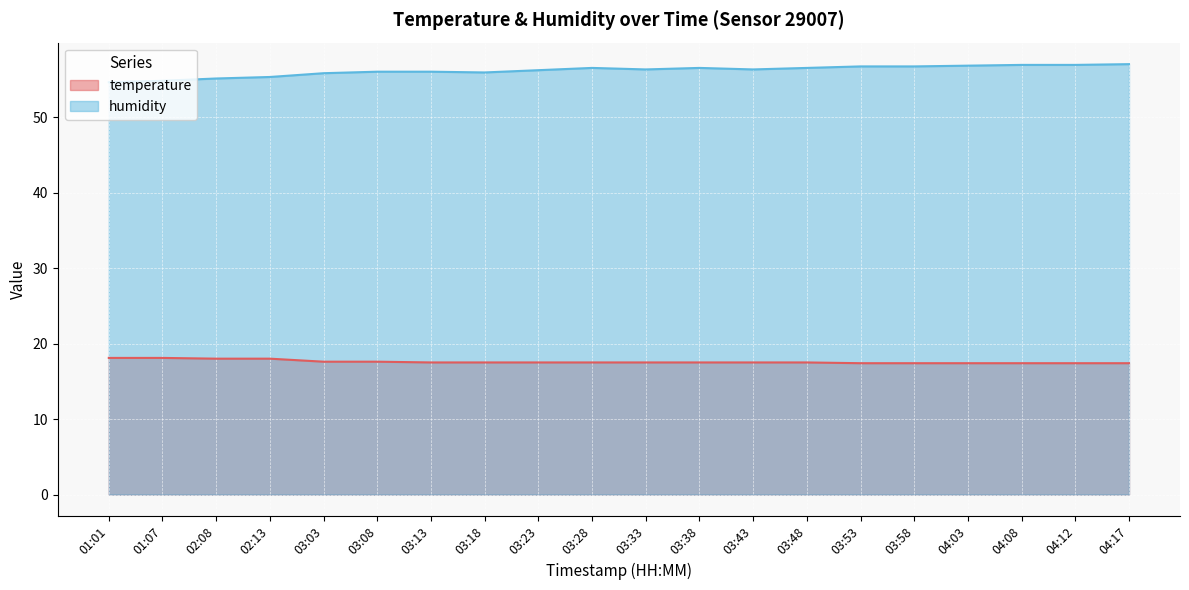

How many temperature values are between 17 and 18?

18